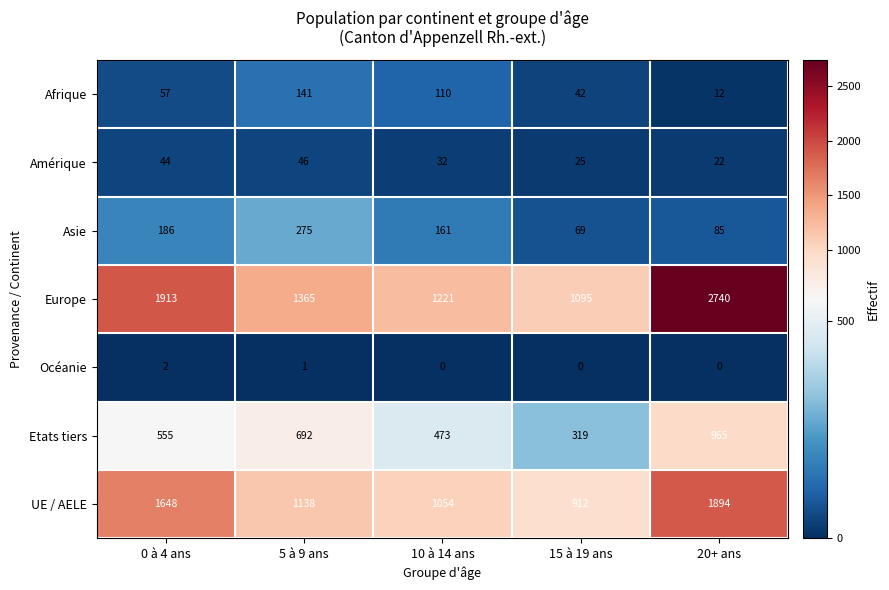

What is the spread (max minus min) of values at 10 à 14 ans?

1221